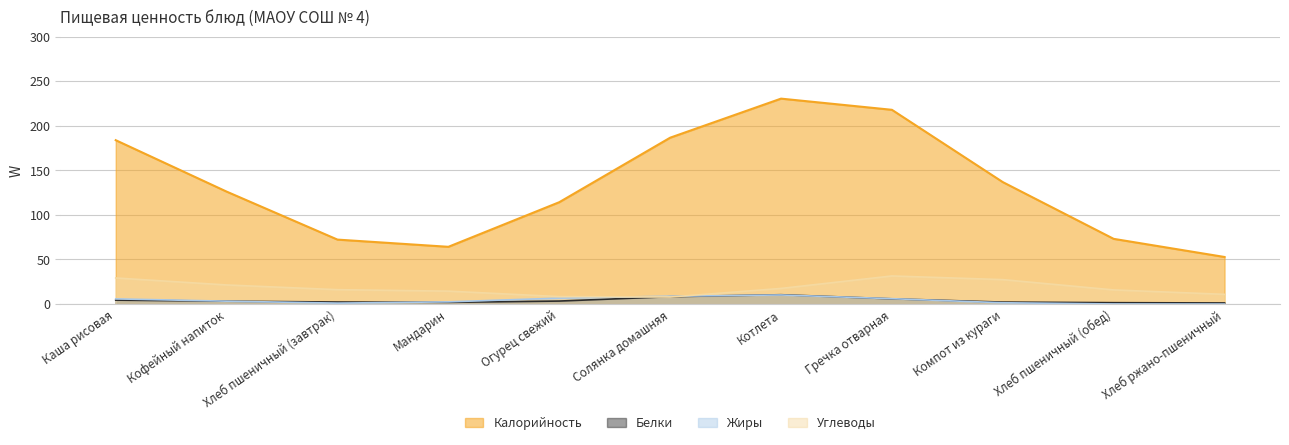

The Калорийность series shows 126.1 at Кофейный напиток. True or false?

True